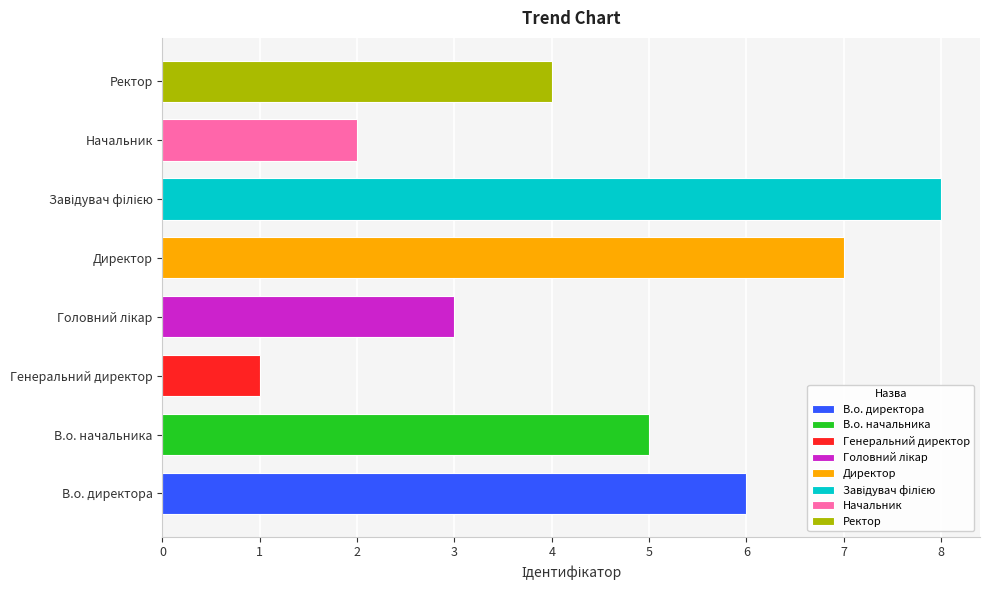

What is the approximate value at Генеральний директор?

1